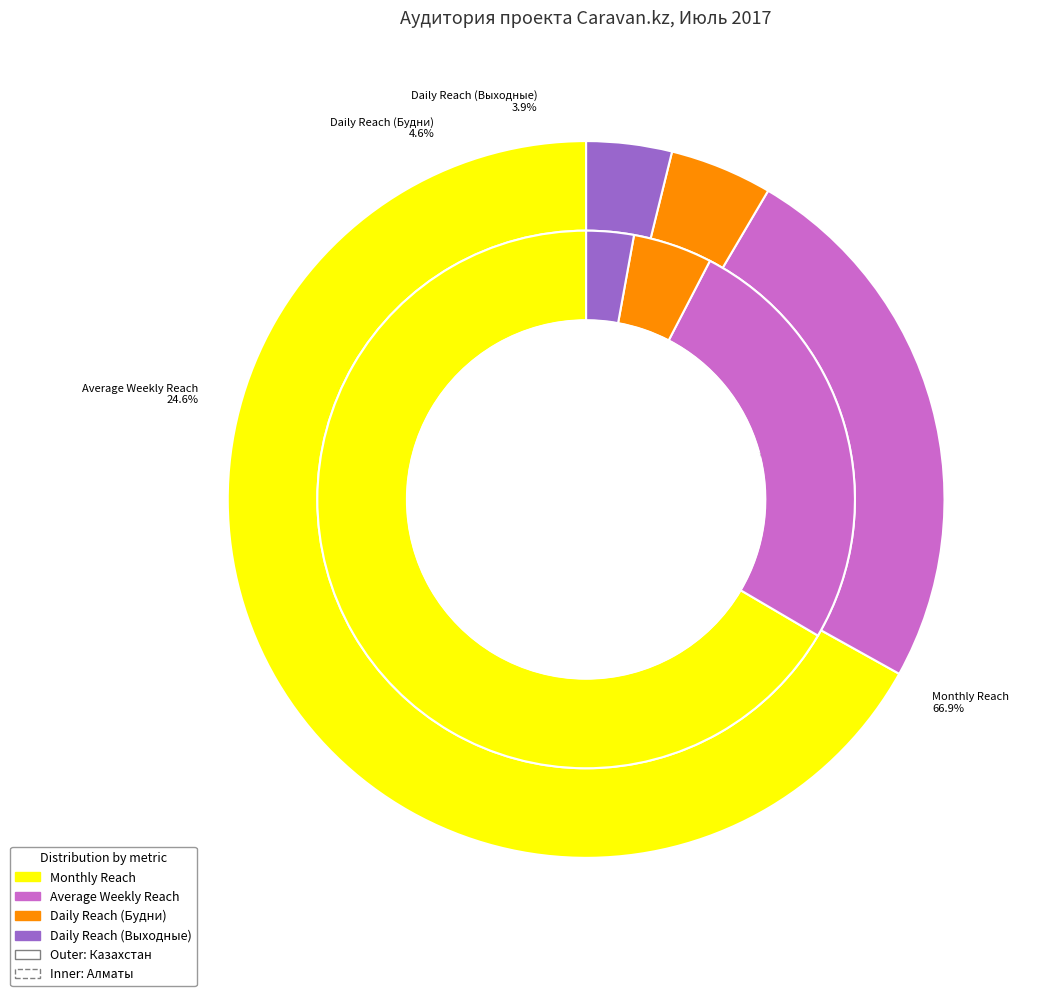

The Monthly Reach slice represents 5% of the pie. True or false?

False